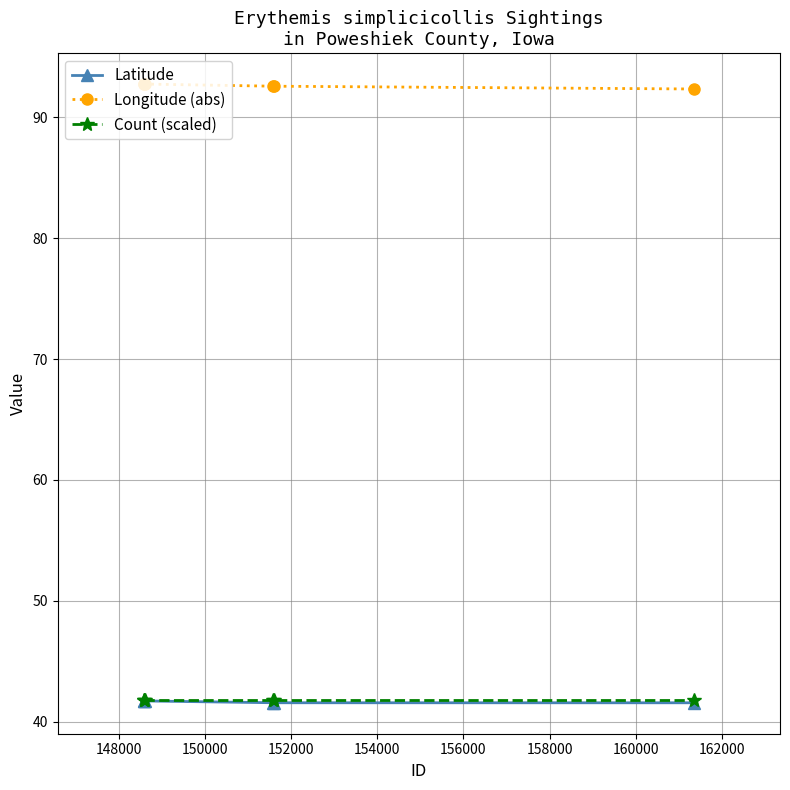

True or false: Longitude (abs) and Count (scaled) cross at least once.

False